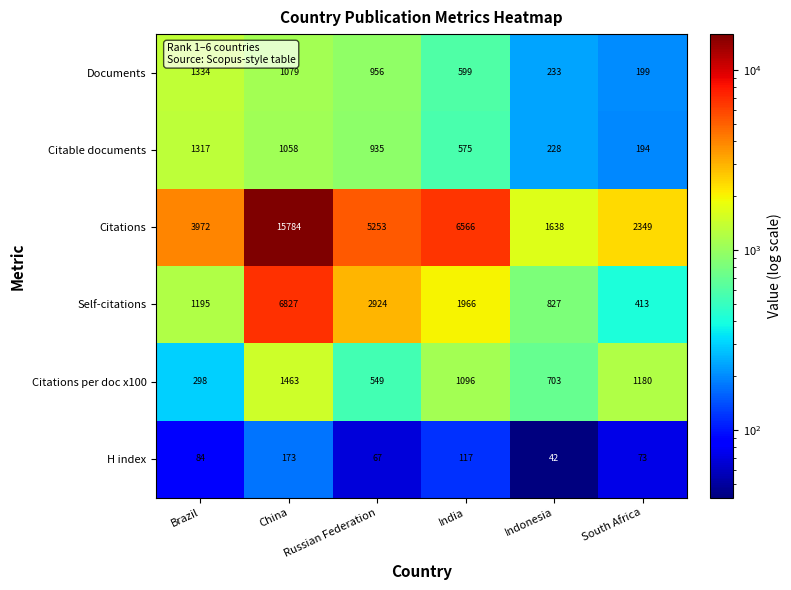

How many distinct data groups are displayed?

6